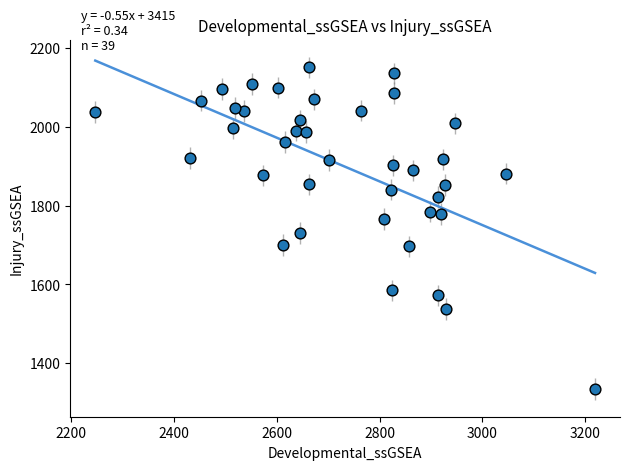

What is the range of Y values (max minus min)?

815.4